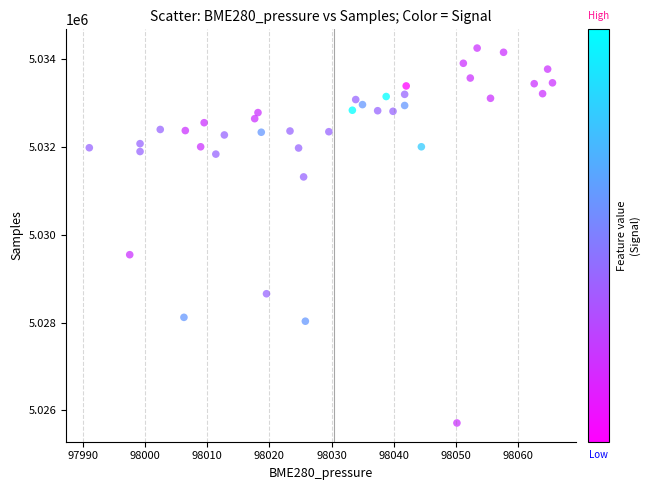

What Y value in the scatter plot is closest to 5029982?

5029546